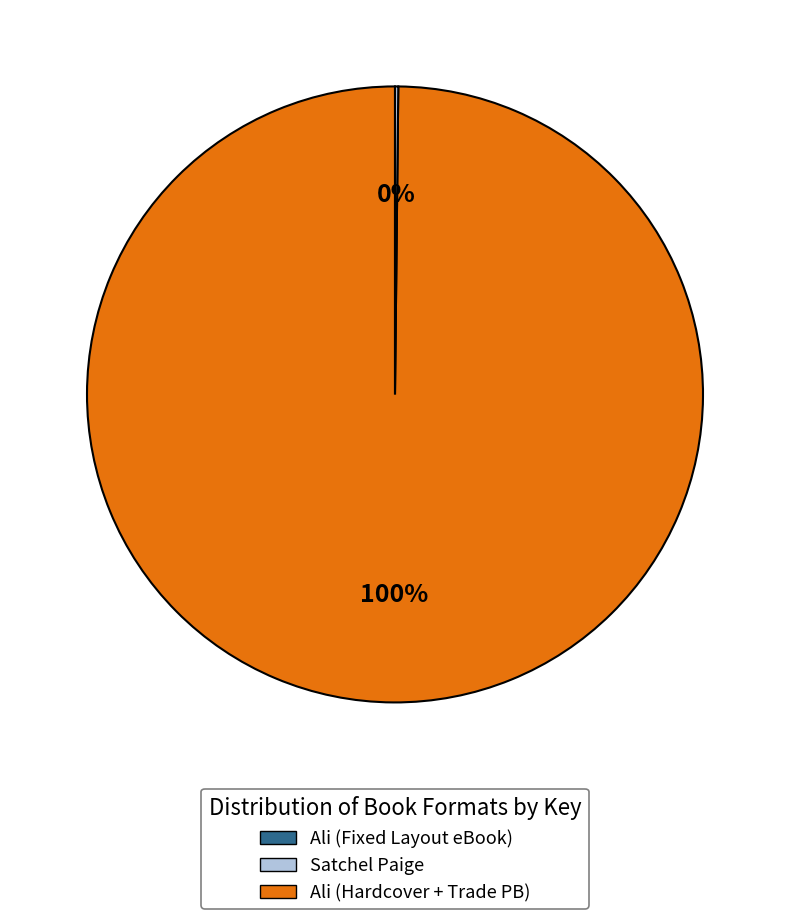

Does any single category account for the majority?

Yes